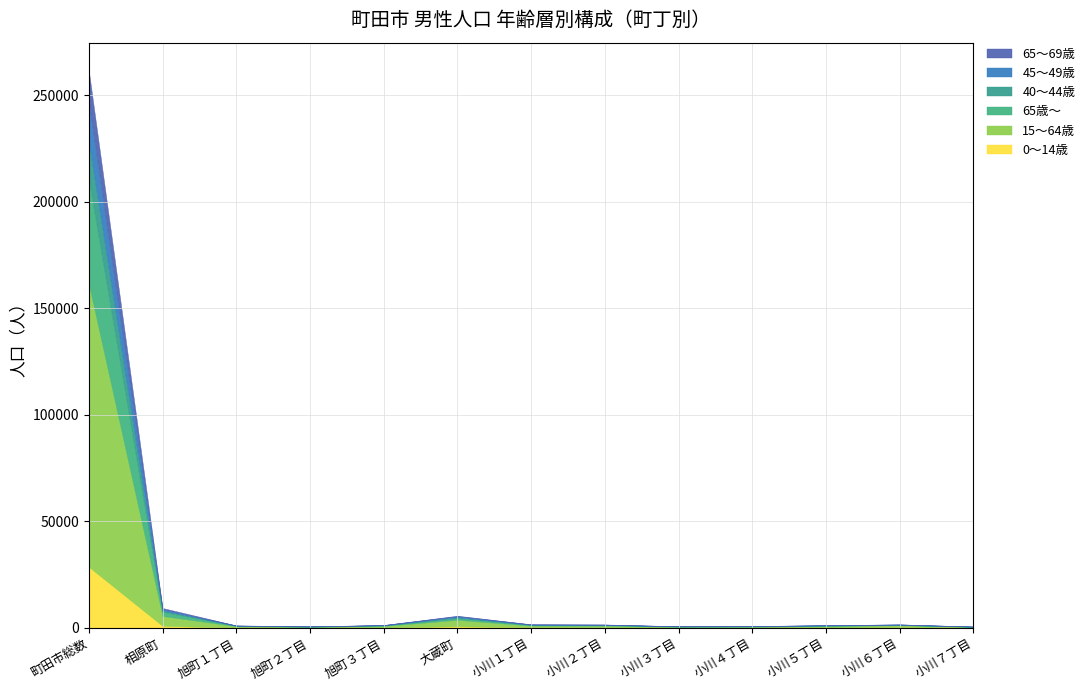

The 0～14歳 series shows 687 at 大蔵町. True or false?

True